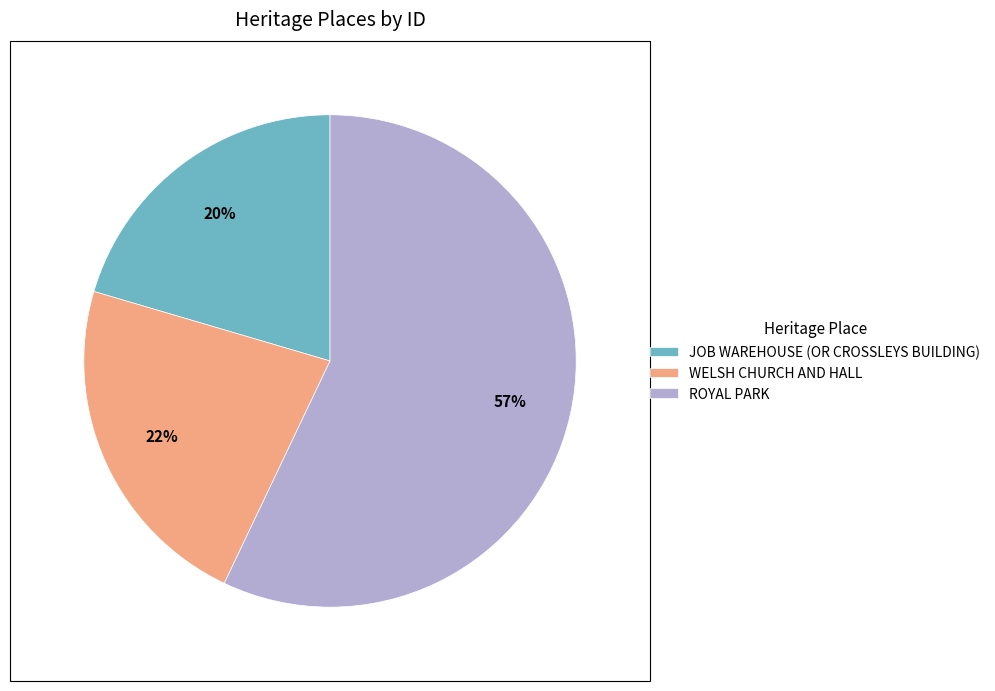

Is the sum of WELSH CHURCH AND HALL and ROYAL PARK greater than half?

Yes